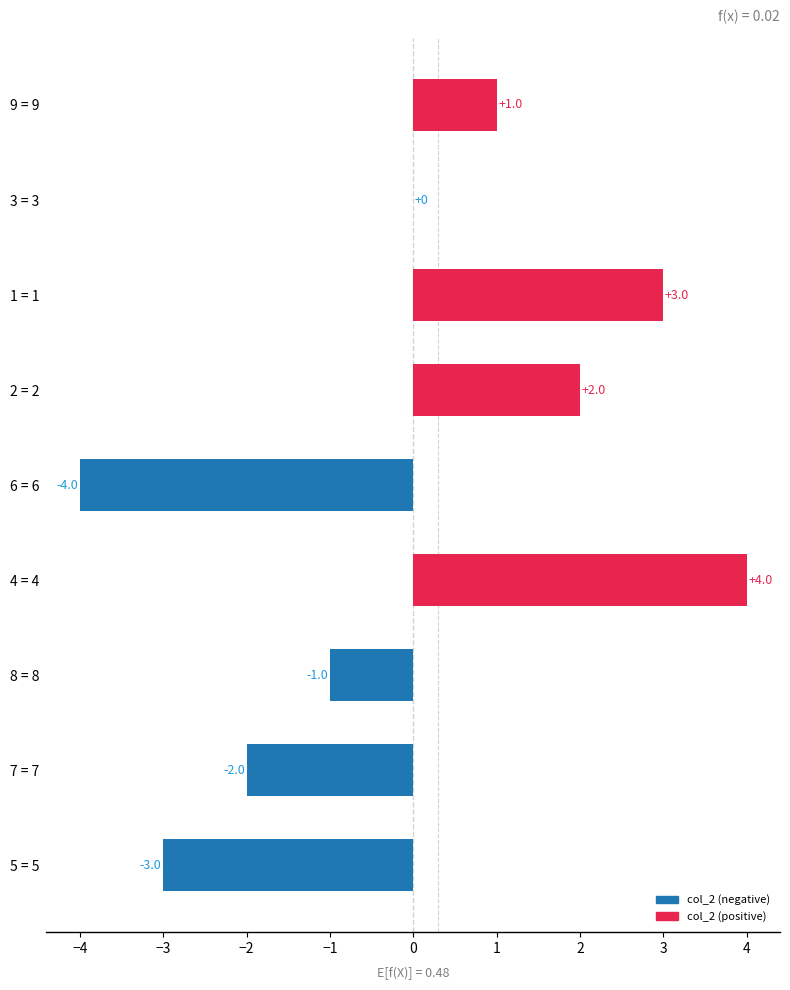

At which label is the value closest to 0?

3 = 3